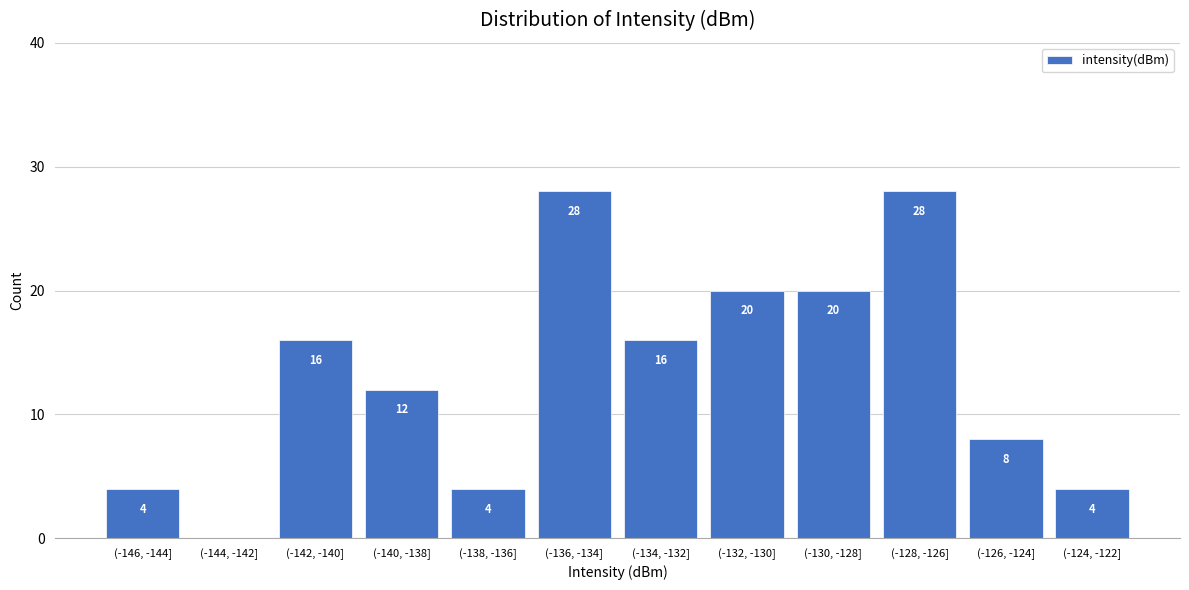

Reading left to right, what are all the values shown in this chart?

(-146, -144]=4	(-144, -142]=0	(-142, -140]=16	(-140, -138]=12	(-138, -136]=4	(-136, -134]=28	(-134, -132]=16	(-132, -130]=20	(-130, -128]=20	(-128, -126]=28	(-126, -124]=8	(-124, -122]=4